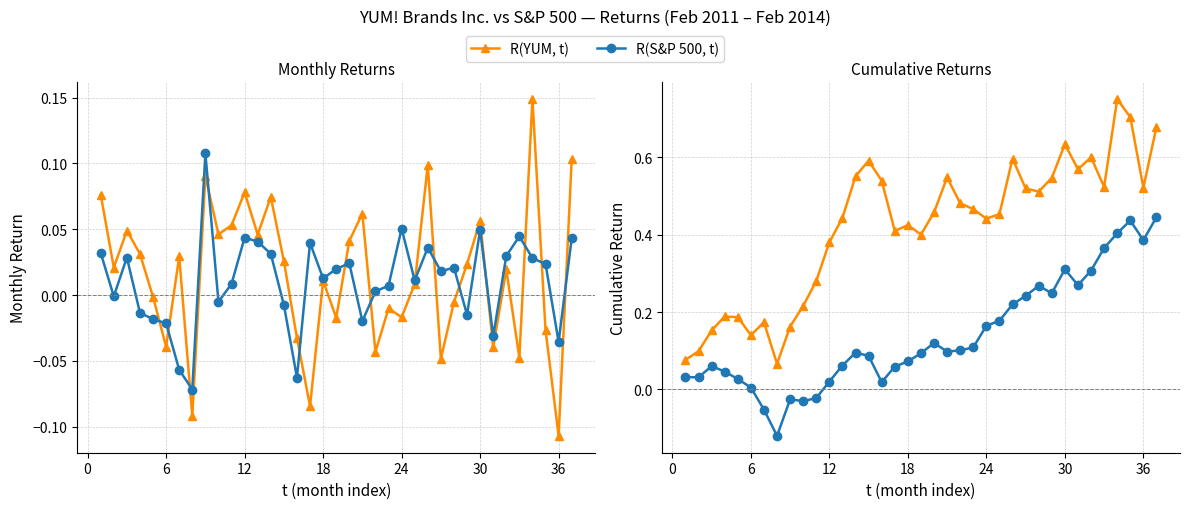

What is the difference between the maximum and minimum values in the R(YUM, t) series?

0.7